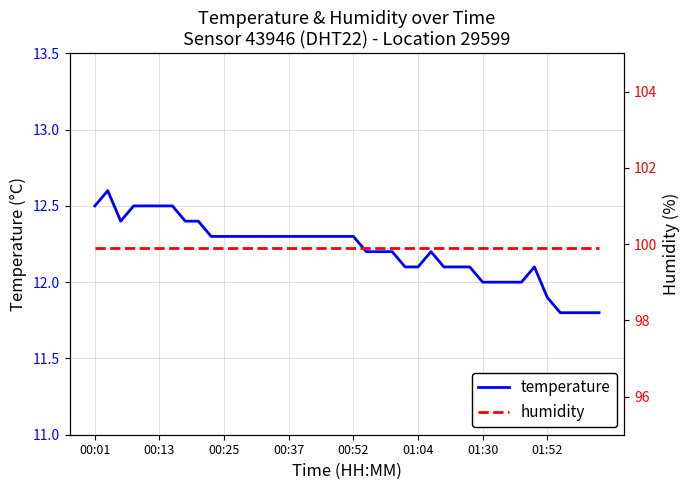

What is the minimum value for temperature?

11.8